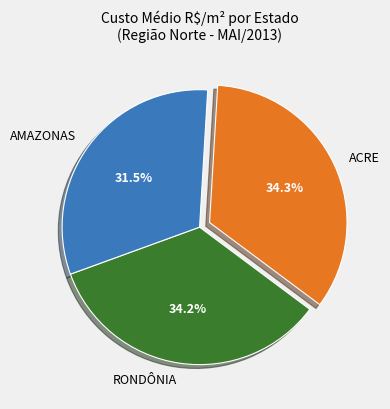

Is the sum of AMAZONAS and RONDÔNIA greater than half?

Yes